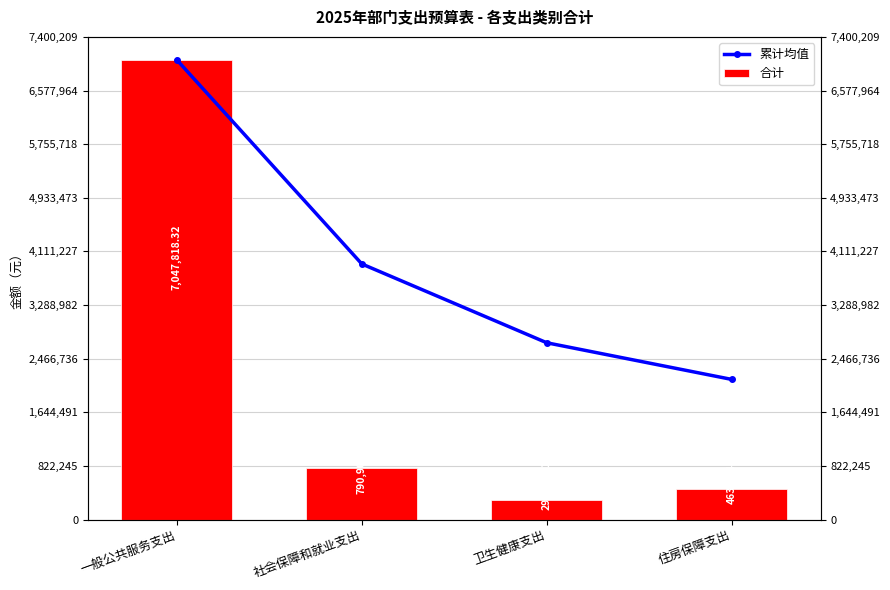

What is the sum of the 累计均值 values at 社会保障和就业支出 and 卫生健康支出?

6630031.1